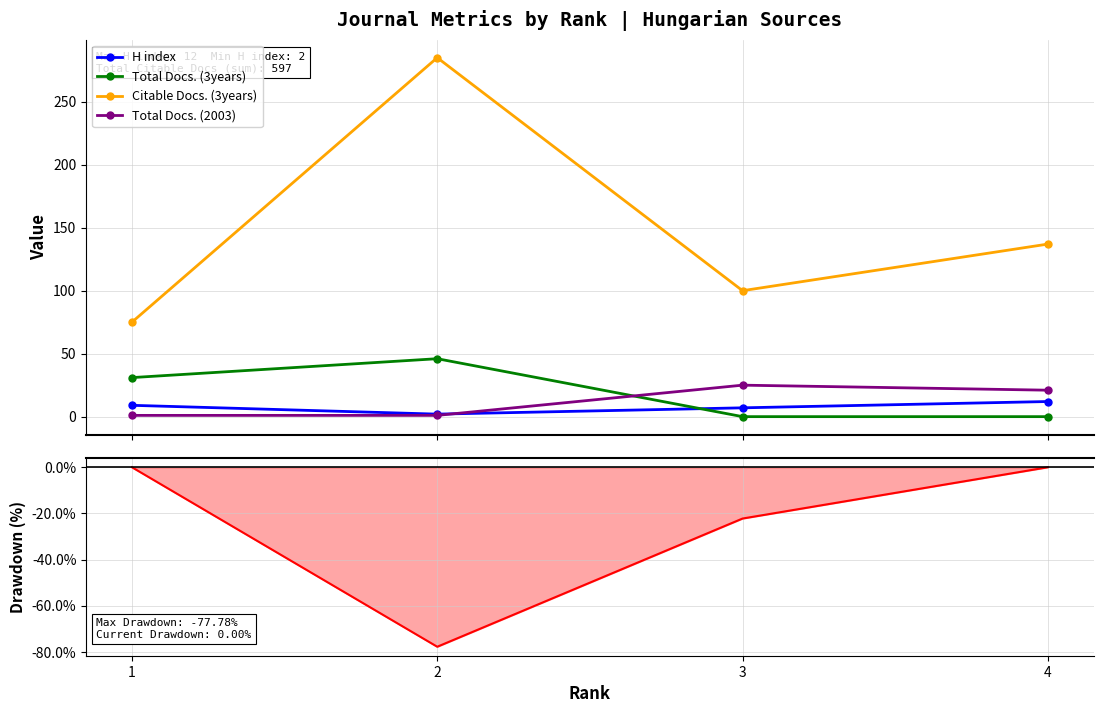

At how many categories does at least one series exceed 32?

4